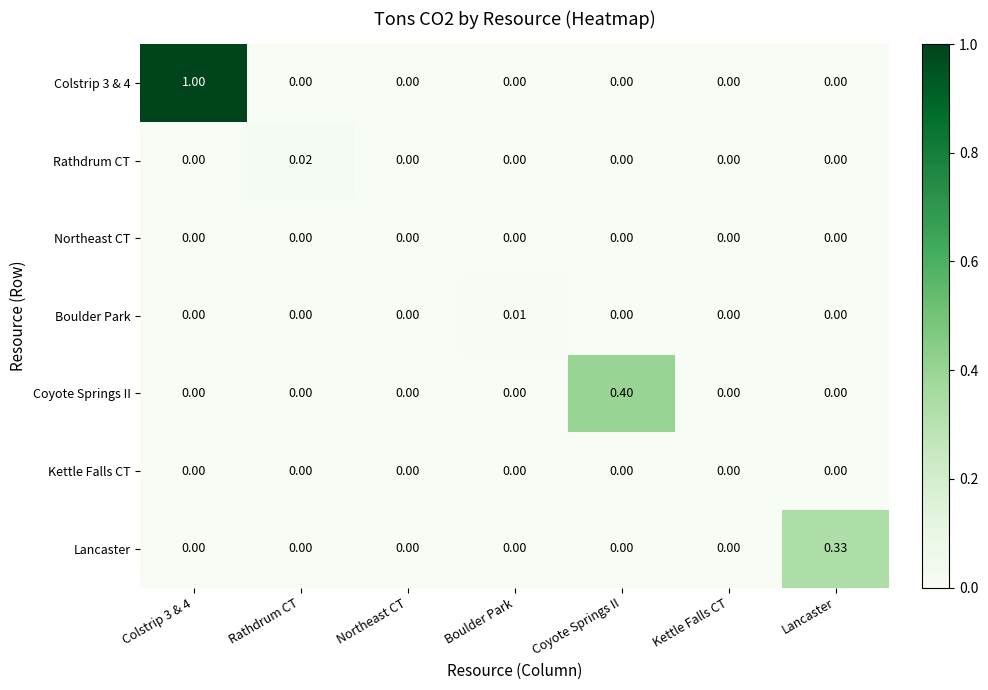

Count the number of data series in this chart.

7